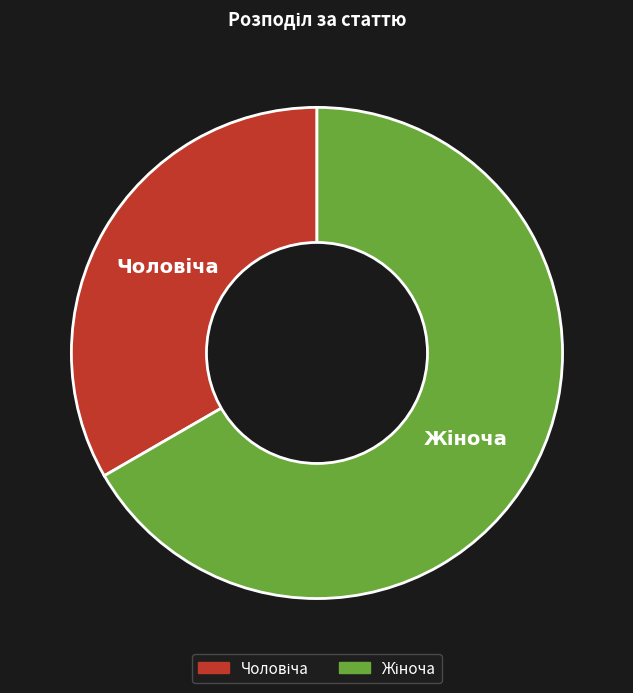

How many segments does this pie chart have?

2